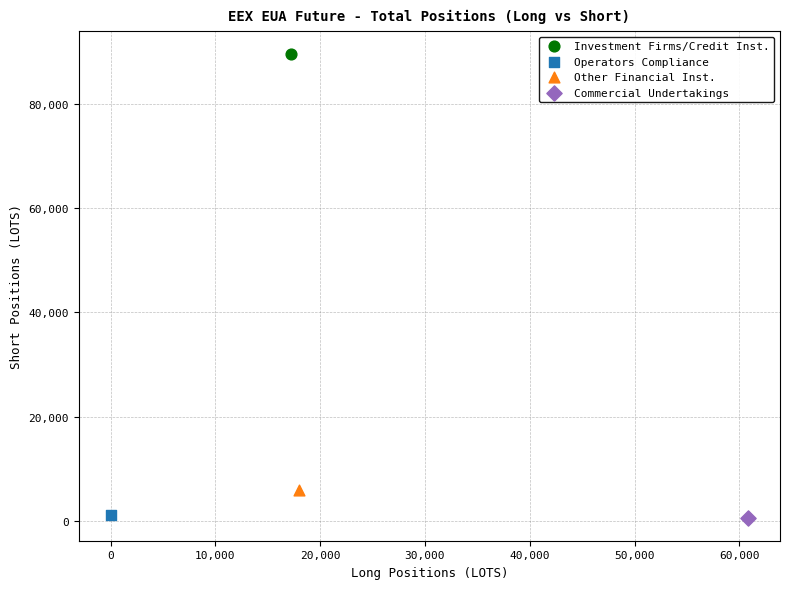

What are all the series names shown in the legend?

Investment Firms/Credit Inst., Operators Compliance, Other Financial Inst., Commercial Undertakings